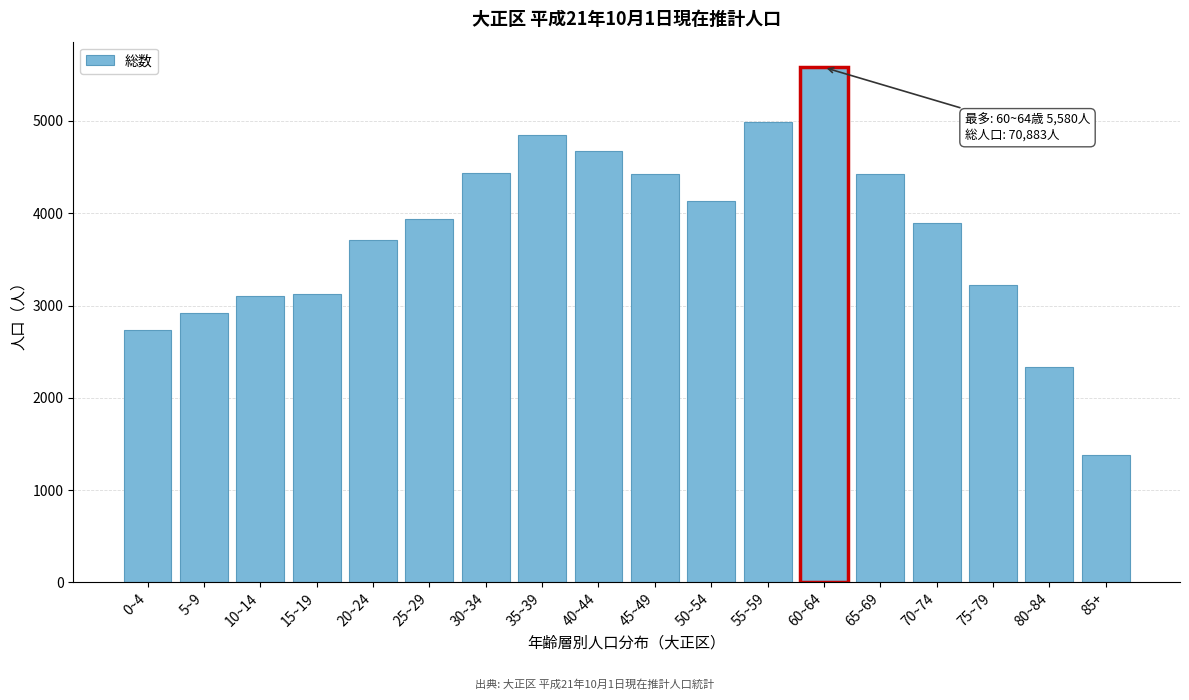

What is the greatest value displayed?

5580